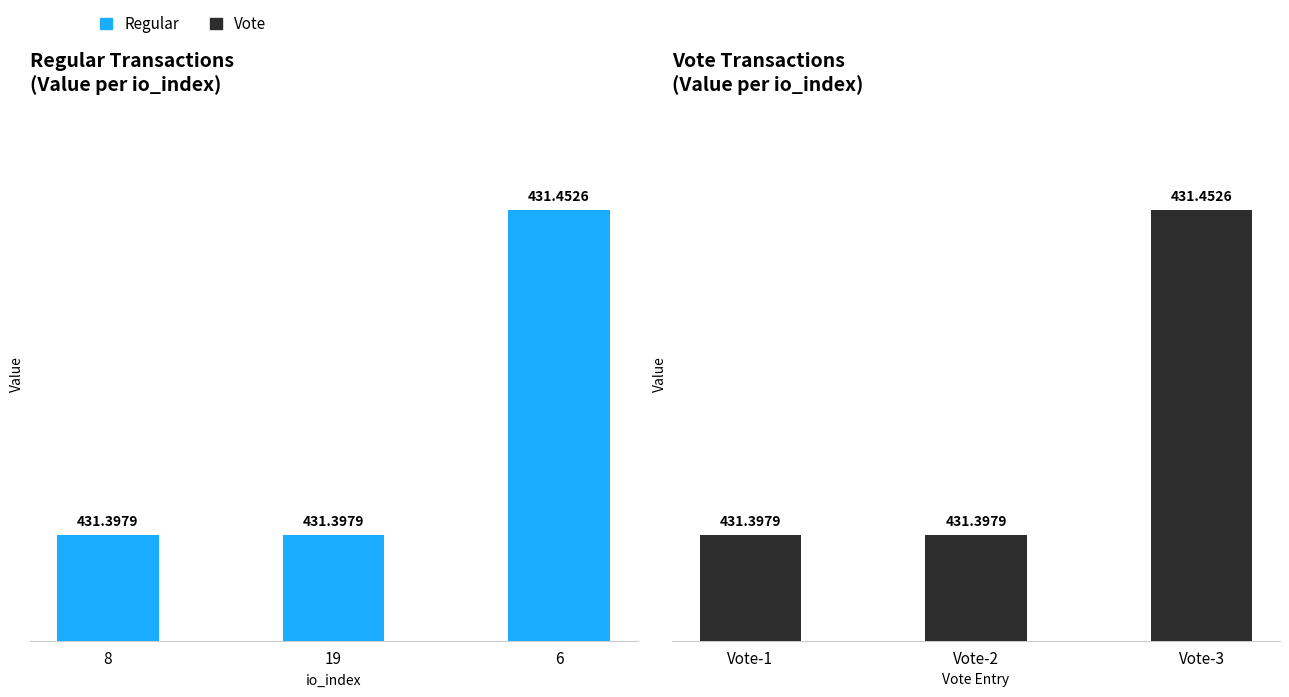

At how many categories does at least one series exceed 431?

3